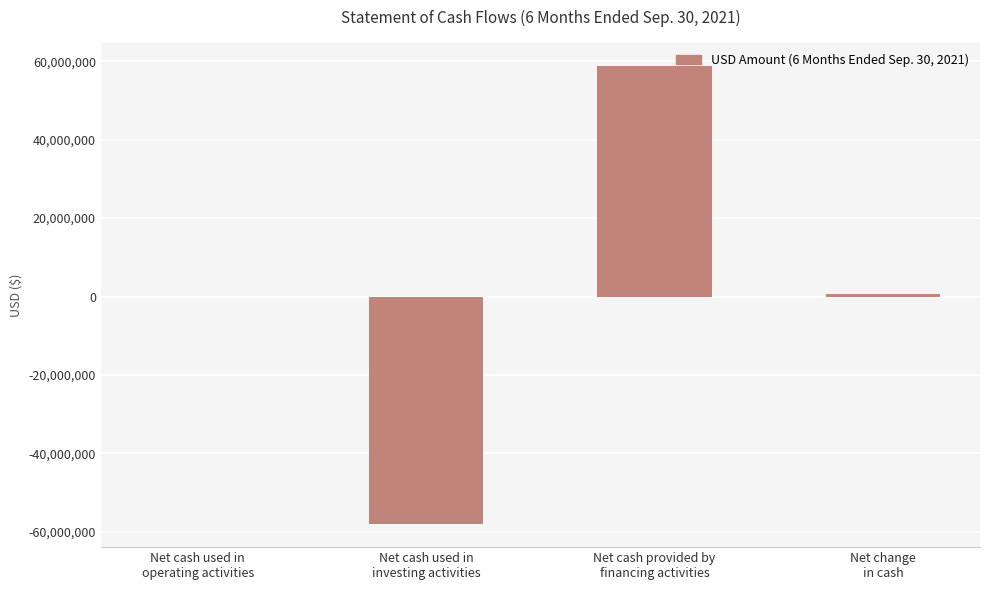

What is the sum of all values?

1243686